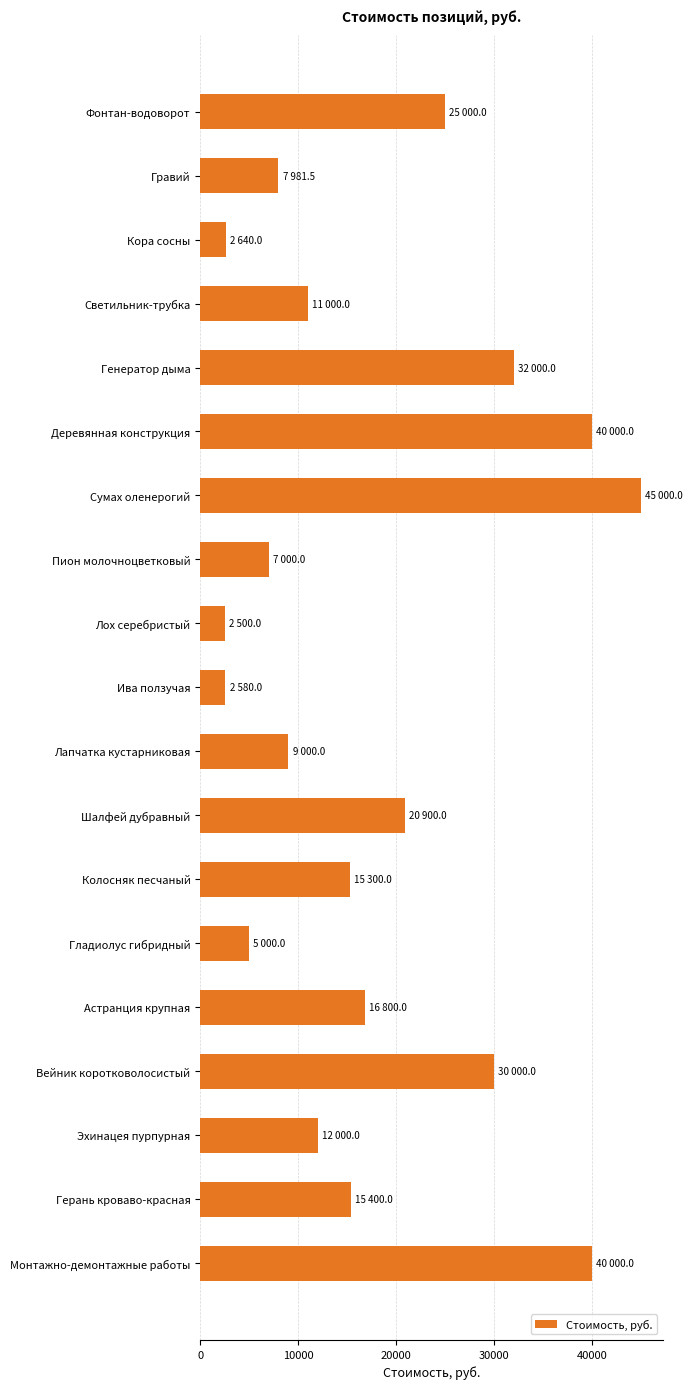

What is the label of the 5th bar from the top?

Генератор дыма